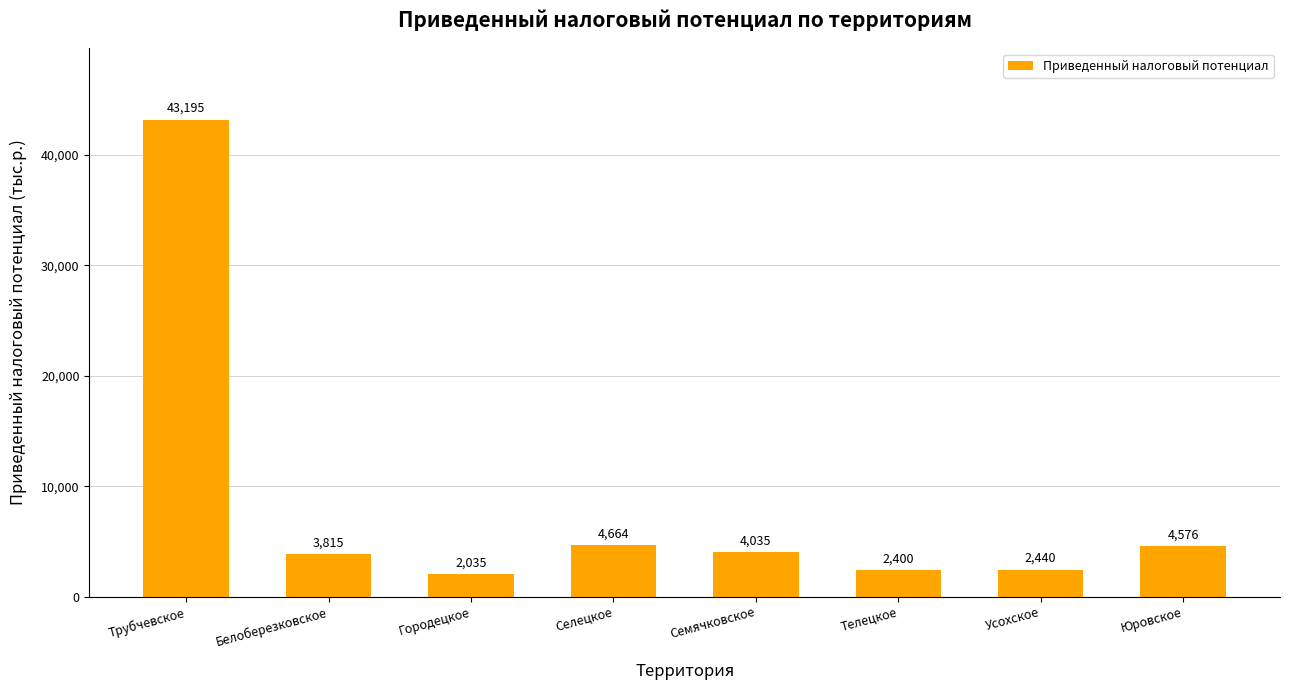

The chart shows a value of 6265.1 at Юровское. True or false?

False